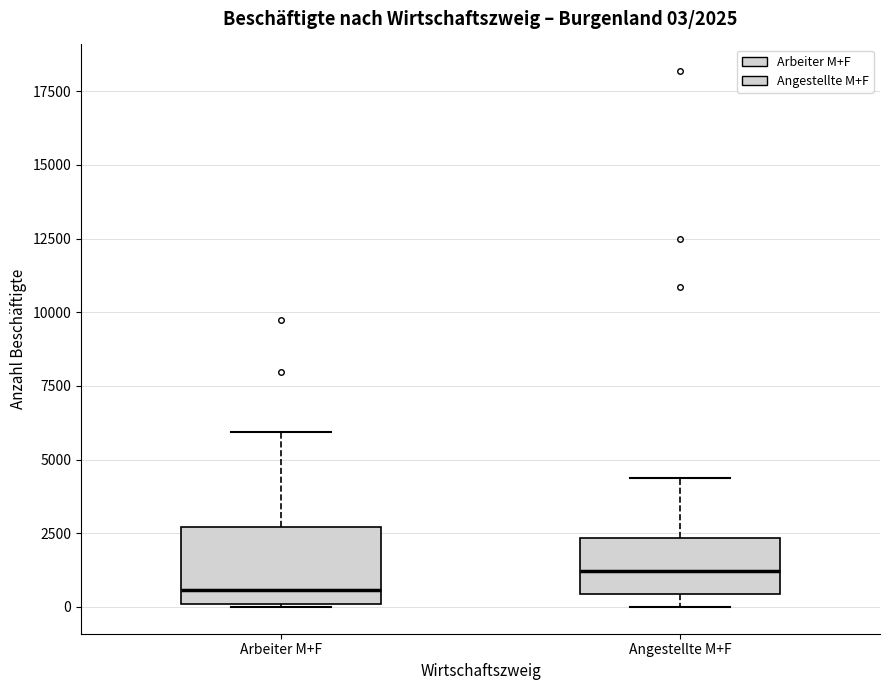

Which box has the highest median line?

Angestellte M+F